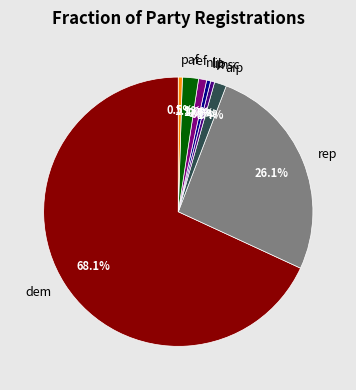

Which slice is the largest?

dem